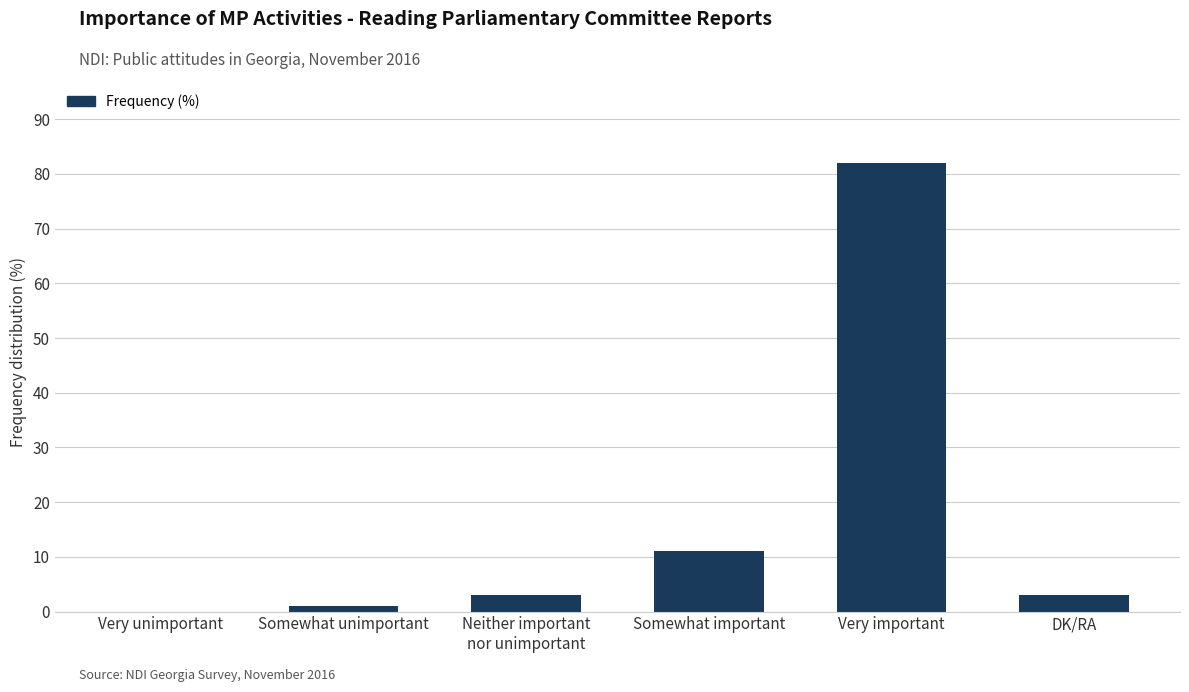

Count the number of data series in this chart.

1